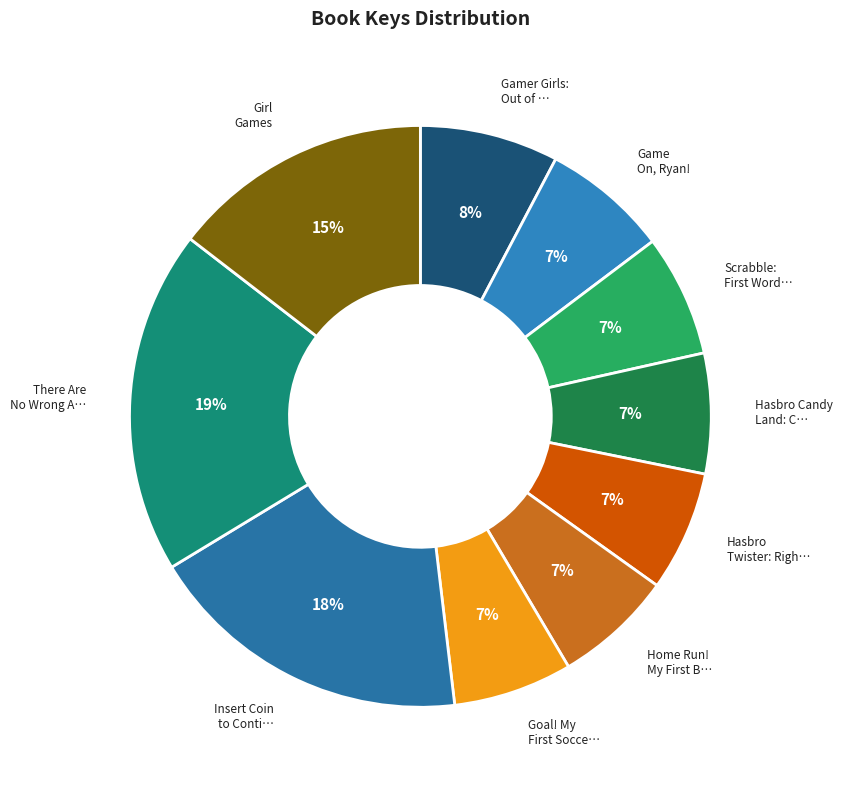

Rank the categories by value from lowest to highest.

Home Run! My First Baseball Game, Goal! My First Soccer Game, Hasbro Candy Land: Colors, Hasbro Twister: Right Hand Here, Scrabble: First Words, Game On, Ryan!, Gamer Girls: Out of Control, Girl Games, Insert Coin to Continue, There Are No Wrong Answers